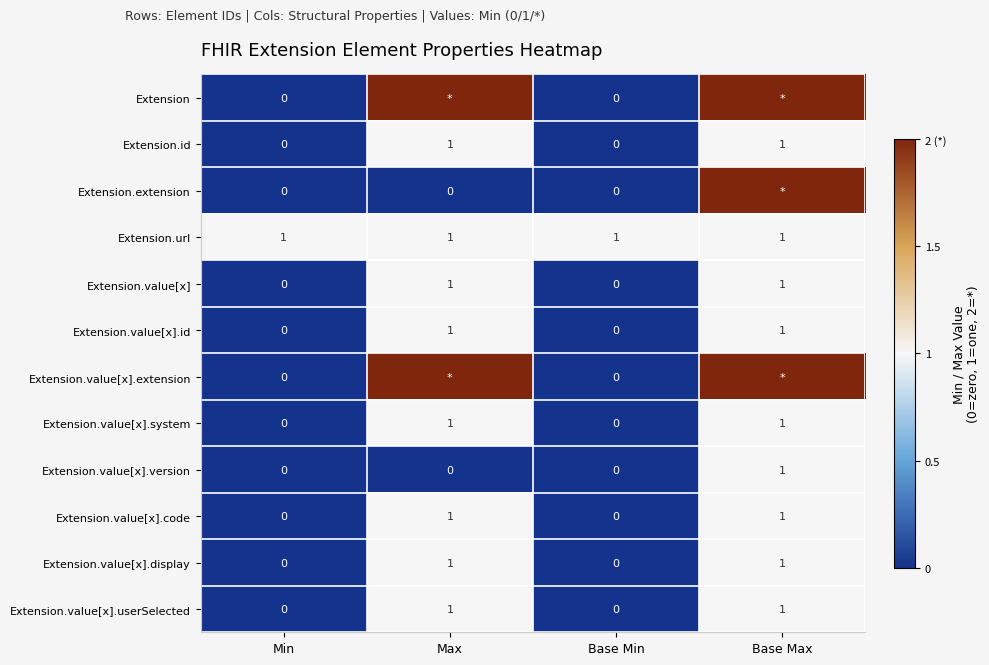

The value of Extension.value[x].id at Min is 0. True or false?

True